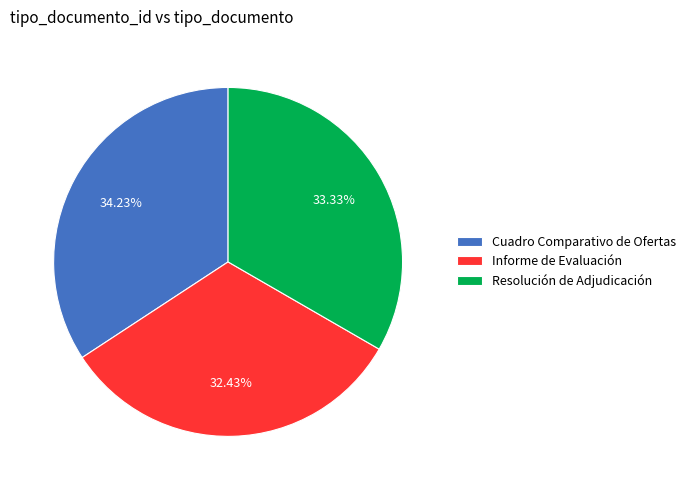

To the nearest percent, what percentage of the pie is Resolución de Adjudicación?

33%